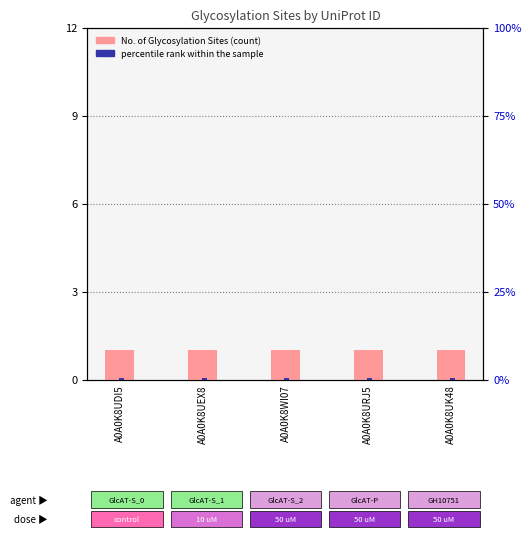

Which series has the largest range (max minus min)?

No. of Glycosylation Sites